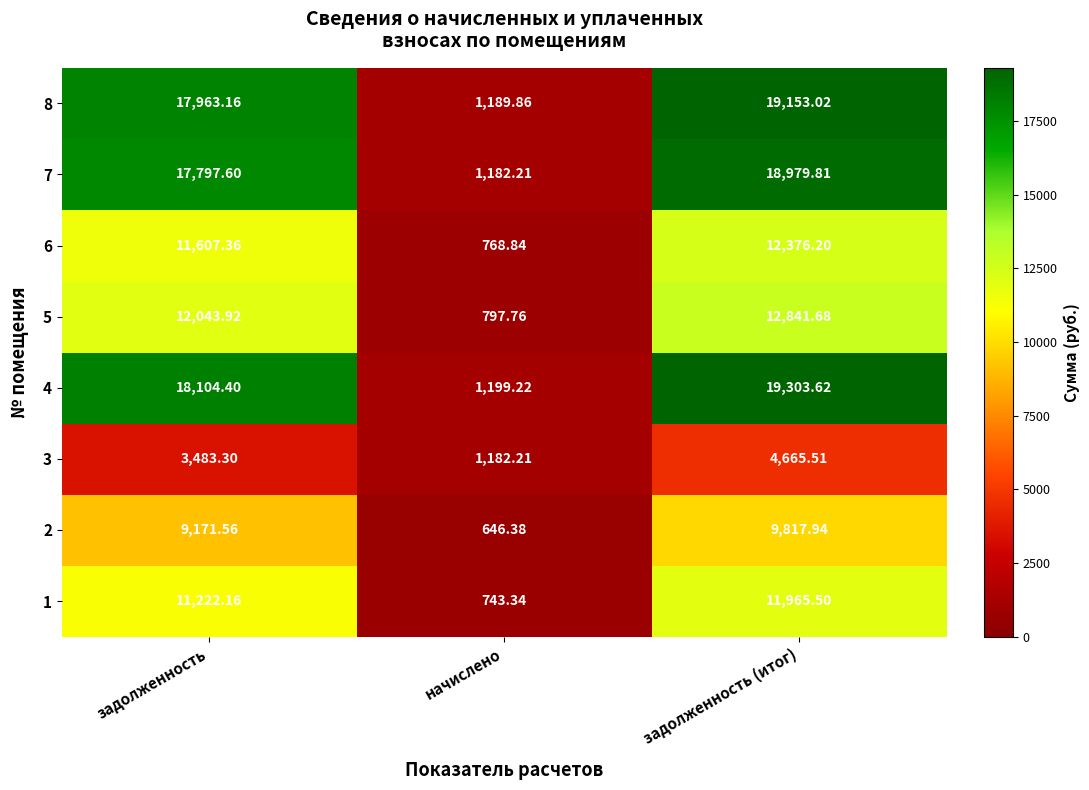

At which label is 3 closest to 2923?

задолженность